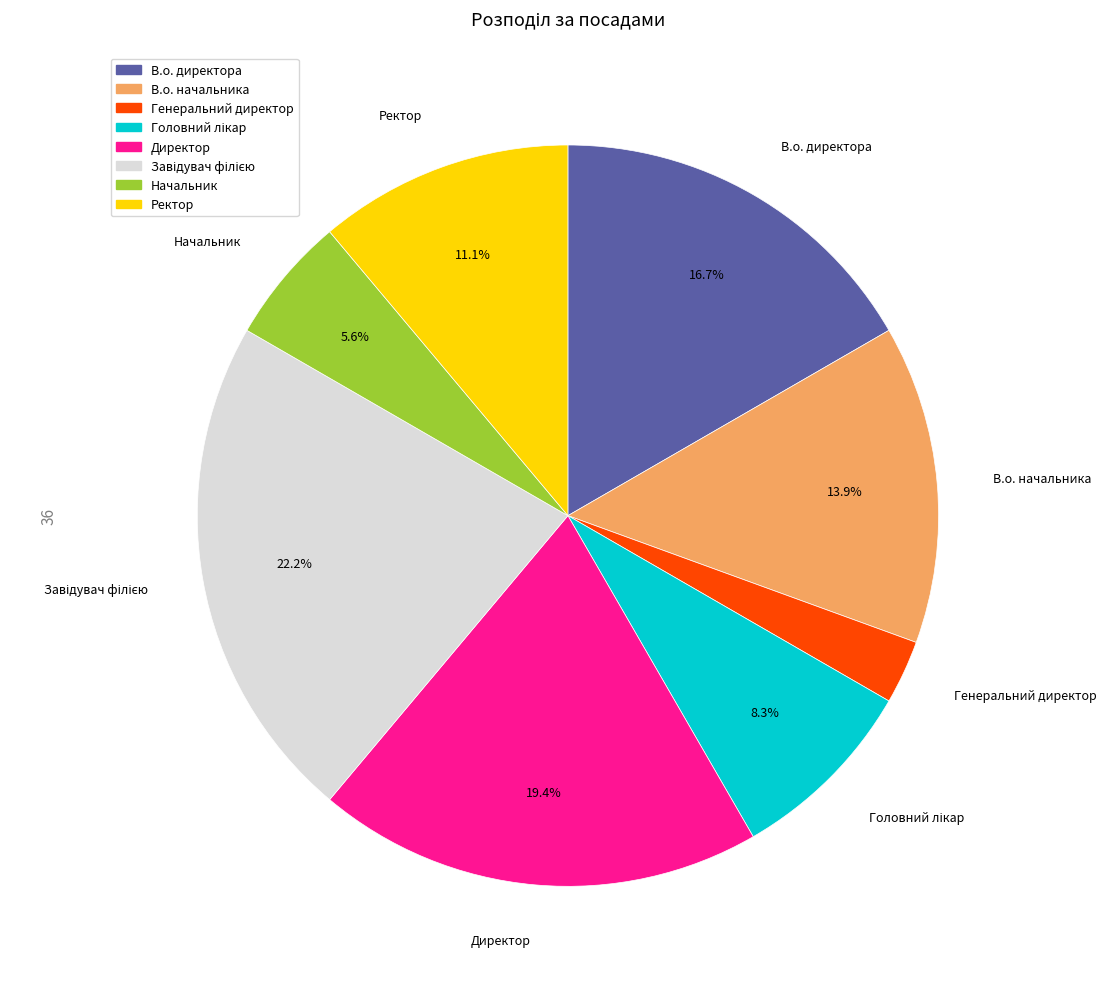

What is the ratio of the value at Директор to the value at В.о. начальника?

1.4